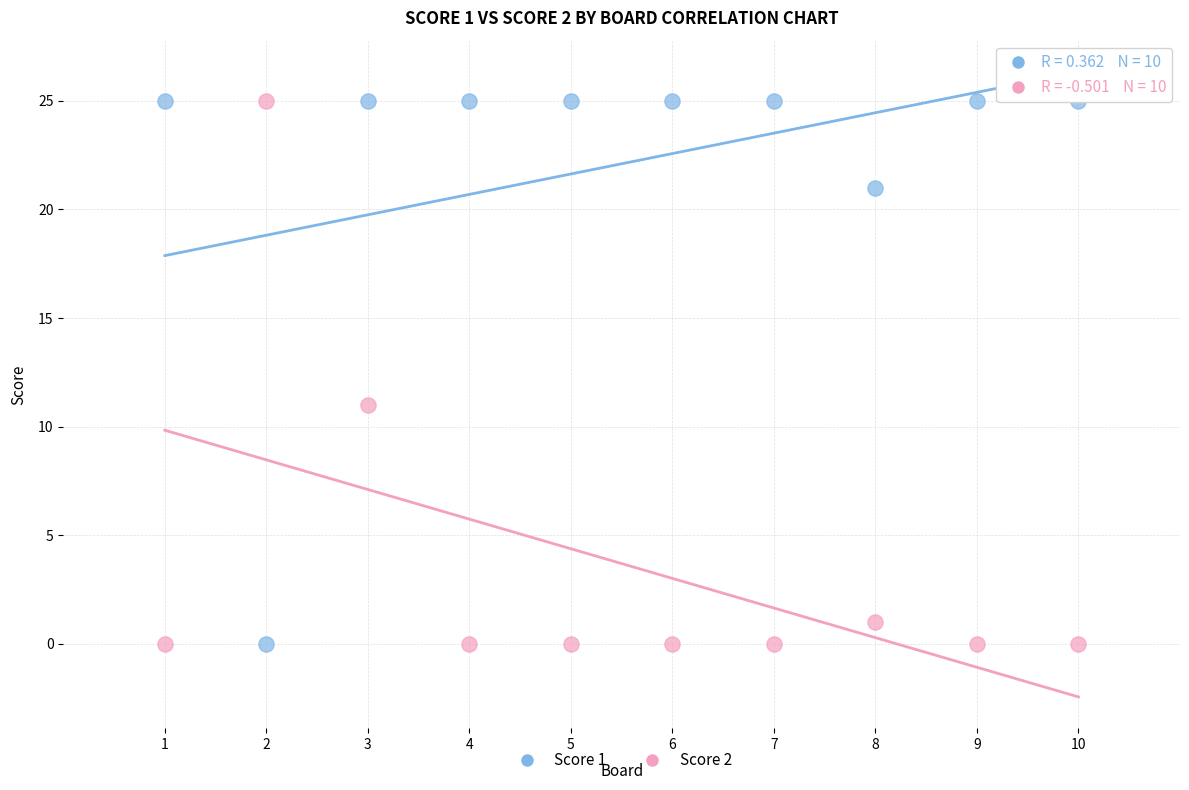

Across all data points, what is the range of X values (max minus min)?

9